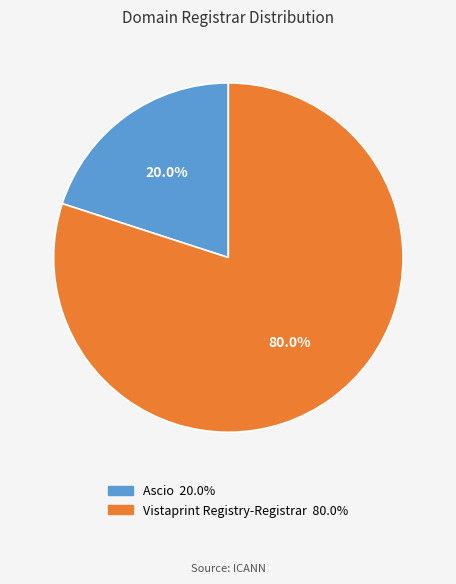

Which has a higher value, Ascio or Vistaprint Registry-Registrar?

Vistaprint Registry-Registrar